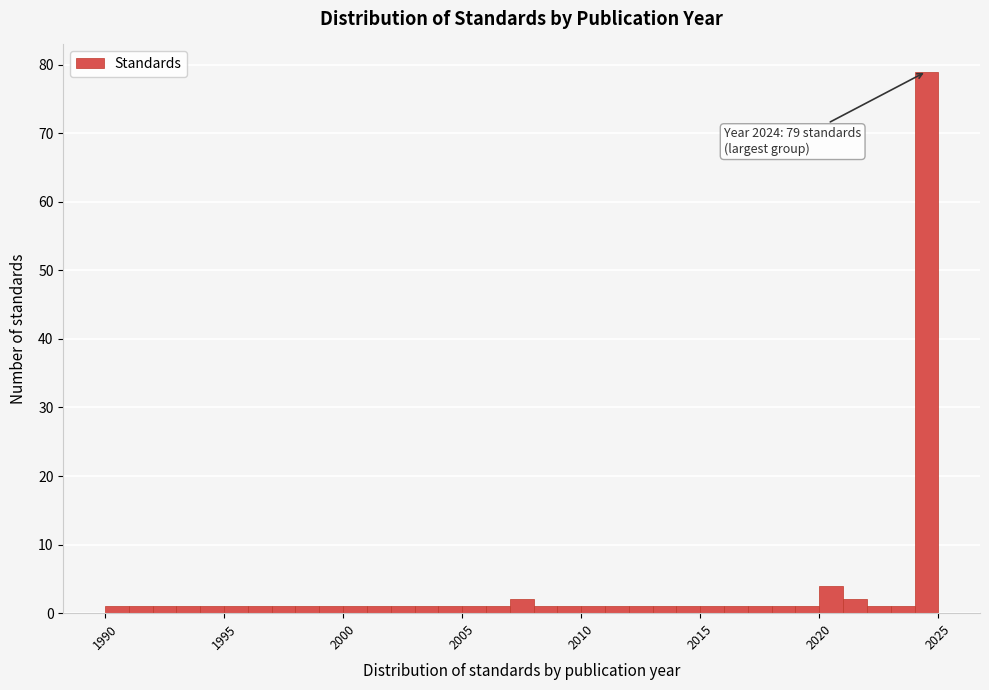

Read against the x-axis, roughly where is the centre of the tallest bar?

2024.5